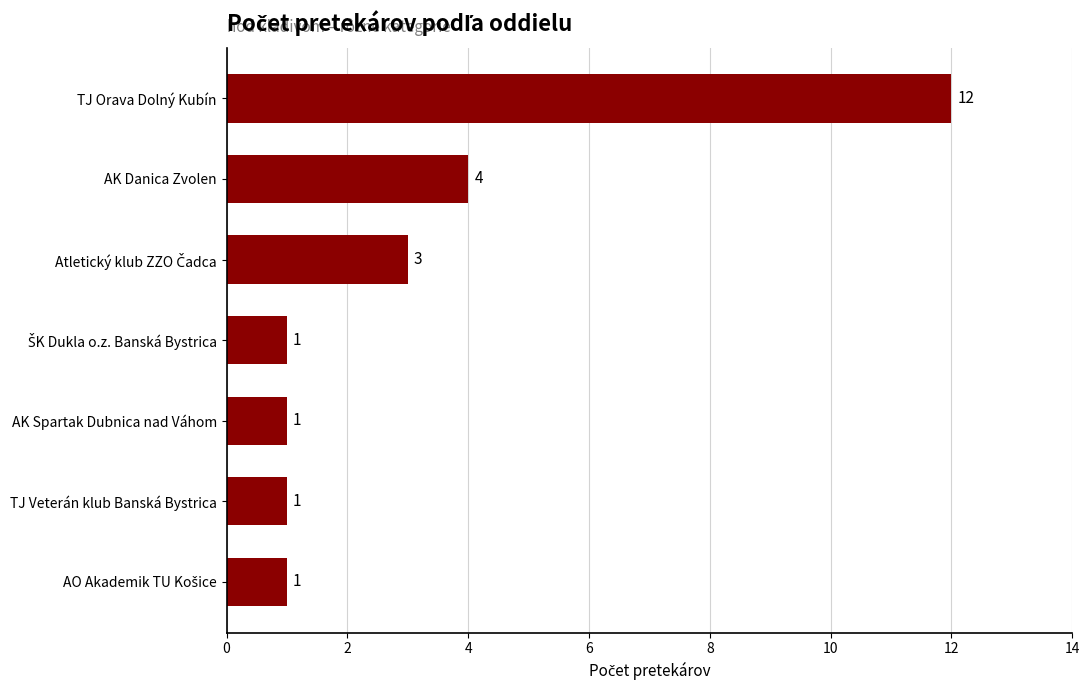

Reading bottom to top, what are all the values shown in this chart?

1	1	1	1	3	4	12